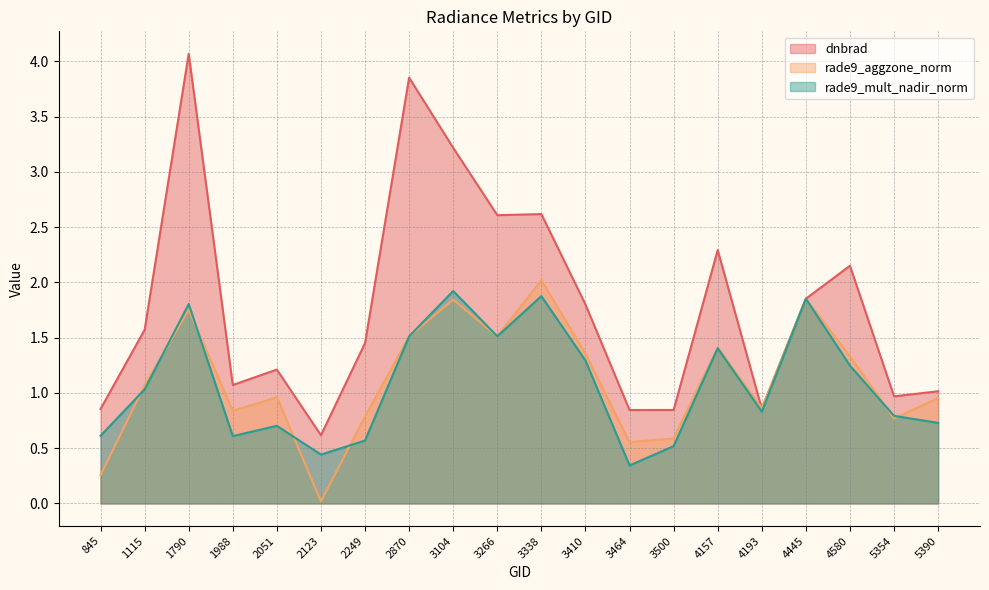

The value of rade9_aggzone_norm at 3338 is 2.0. True or false?

True